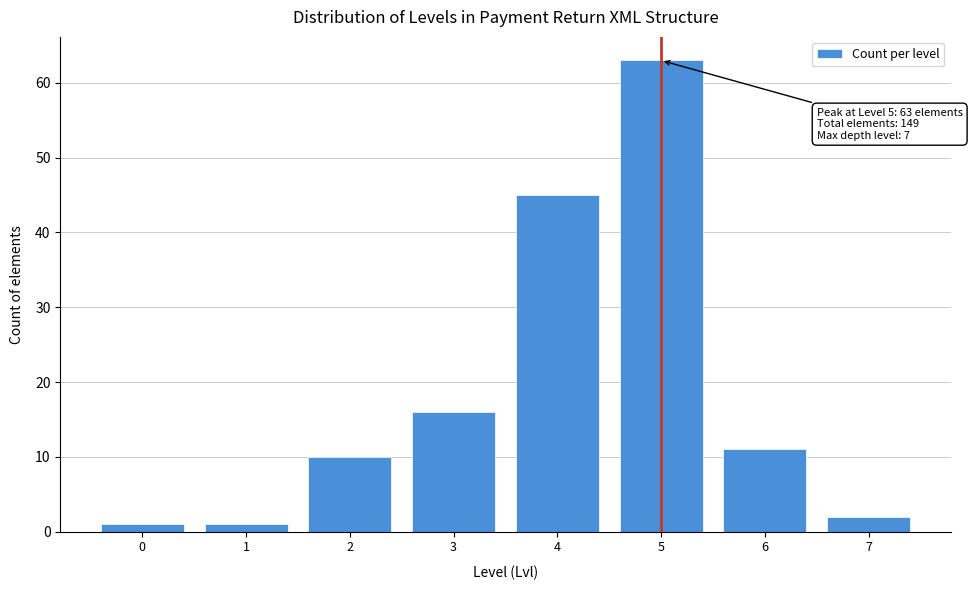

Reading right to left, what are all the values shown in this chart?

7=2	6=11	5=63	4=45	3=16	2=10	1=1	0=1